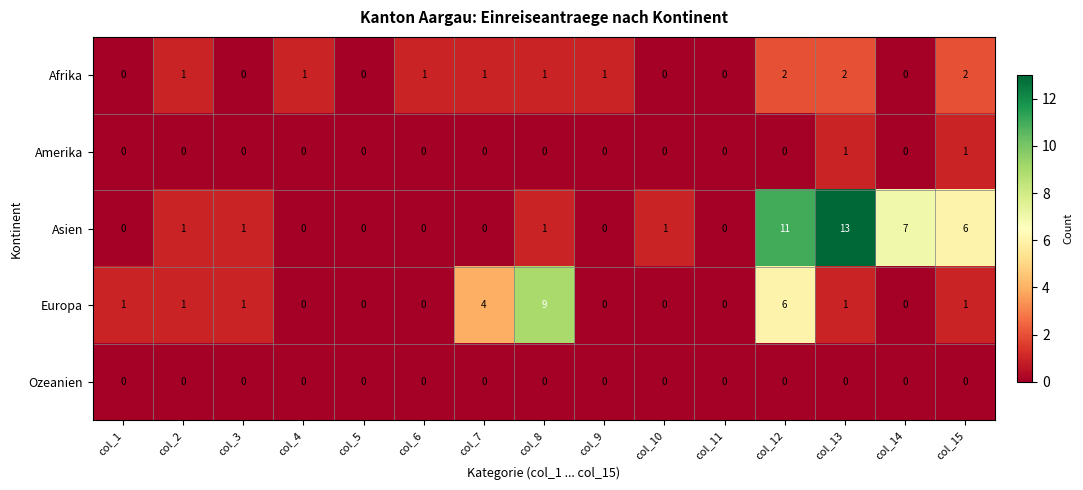

Which series has the largest range (max minus min)?

Asien